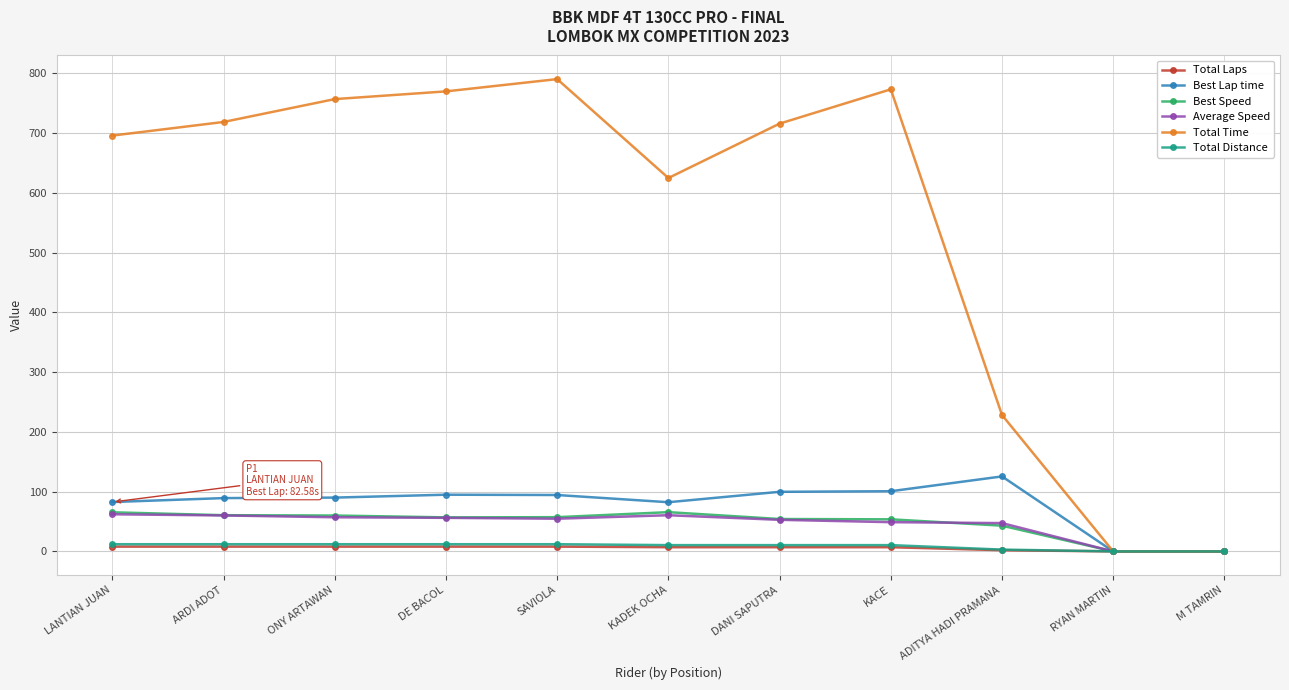

What is the label of the 9th point from the right?

ONY ARTAWAN